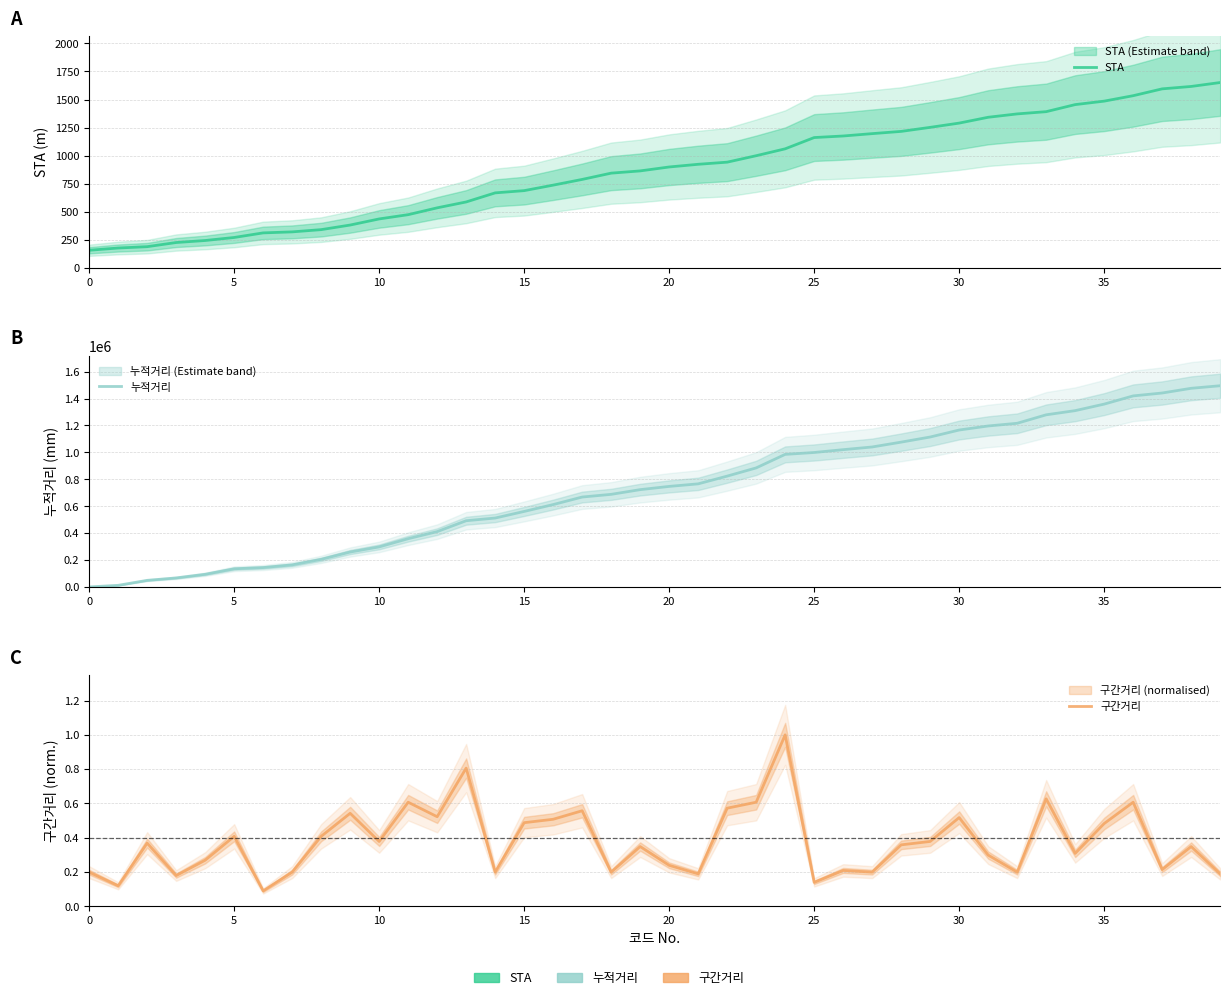

Reading right to left, transcribe all the data shown in this chart.

STA: 1651.5	1616.5	1595.0	1534.0	1485.5	1454.5	1391.5	1371.5	1341.5	1289.5	1251.5	1215.5	1195.5	1174.5	1160.5	1060.0	998.5	941.0	922.0	898.0	863.0	843.0	787.0	736.0	687.0	667.0	586.0	533.5	472.5	434.5	380.0	339.0	319.0	310.0	269.0	242.0	224.0	187.0	175.0	155.0
누적거리: 1495000.0	1476000.0	1441000.0	1419500.0	1358500.0	1310000.0	1279000.0	1216000.0	1196000.0	1166000.0	1114000.0	1076000.0	1040000.0	1020000.0	999000.0	985000.0	884500.0	823500.0	766000.0	747000.0	723000.0	688000.0	668000.0	612000.0	561000.0	512000.0	492000.0	411000.0	358500.0	297500.0	259500.0	205000.0	164000.0	144000.0	135000.0	94000.0	67000.0	49000.0	12000.0	0.0
구간거리: 0.2	0.3	0.2	0.6	0.5	0.3	0.6	0.2	0.3	0.5	0.4	0.4	0.2	0.2	0.1	1.0	0.6	0.6	0.2	0.2	0.3	0.2	0.6	0.5	0.5	0.2	0.8	0.5	0.6	0.4	0.5	0.4	0.2	0.1	0.4	0.3	0.2	0.4	0.1	0.2